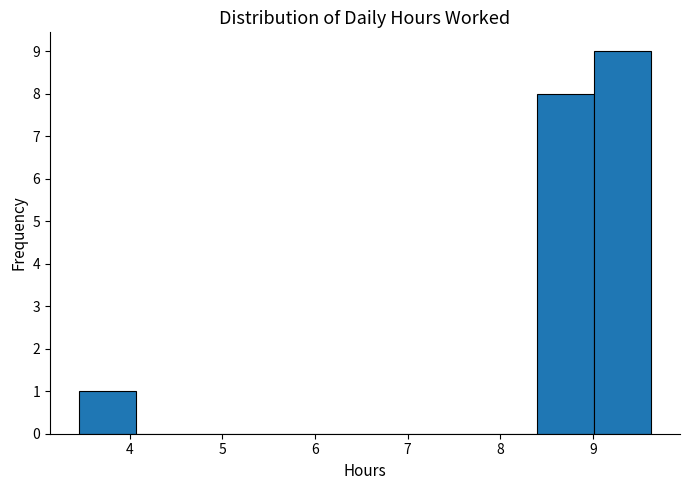

Reading left to right, list every bar in this chart as the range it spans on the x-axis followed by its height. Neither the bar edges nor the heights are printed on the chart, so give them approximately, as read against the axes.

3.5 to 4.1: 1
4.1 to 4.7: 0
4.7 to 5.3: 0
5.3 to 5.9: 0
5.9 to 6.5: 0
6.5 to 7.2: 0
7.2 to 7.8: 0
7.8 to 8.4: 0
8.4 to 9.0: 8
9.0 to 9.6: 9